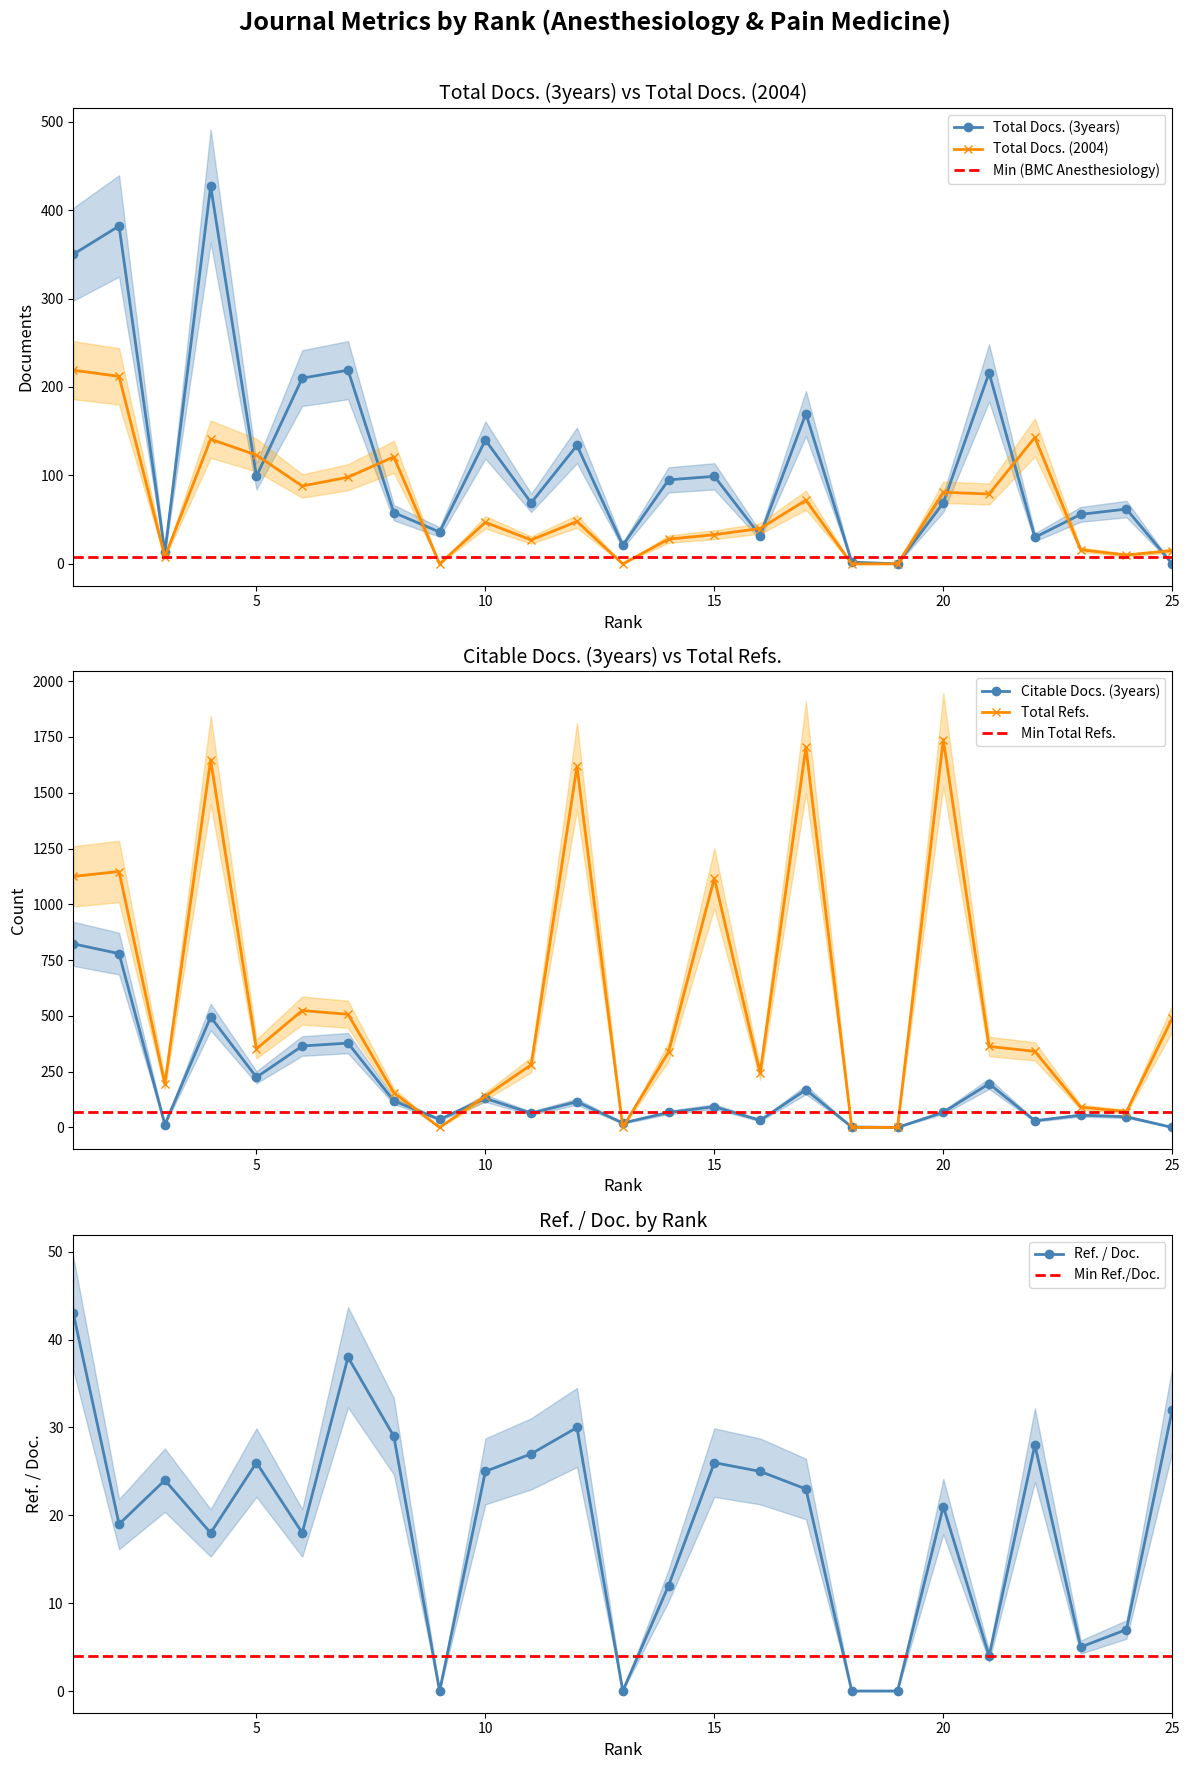

Does the chart display data point markers on the line(s)?

Yes